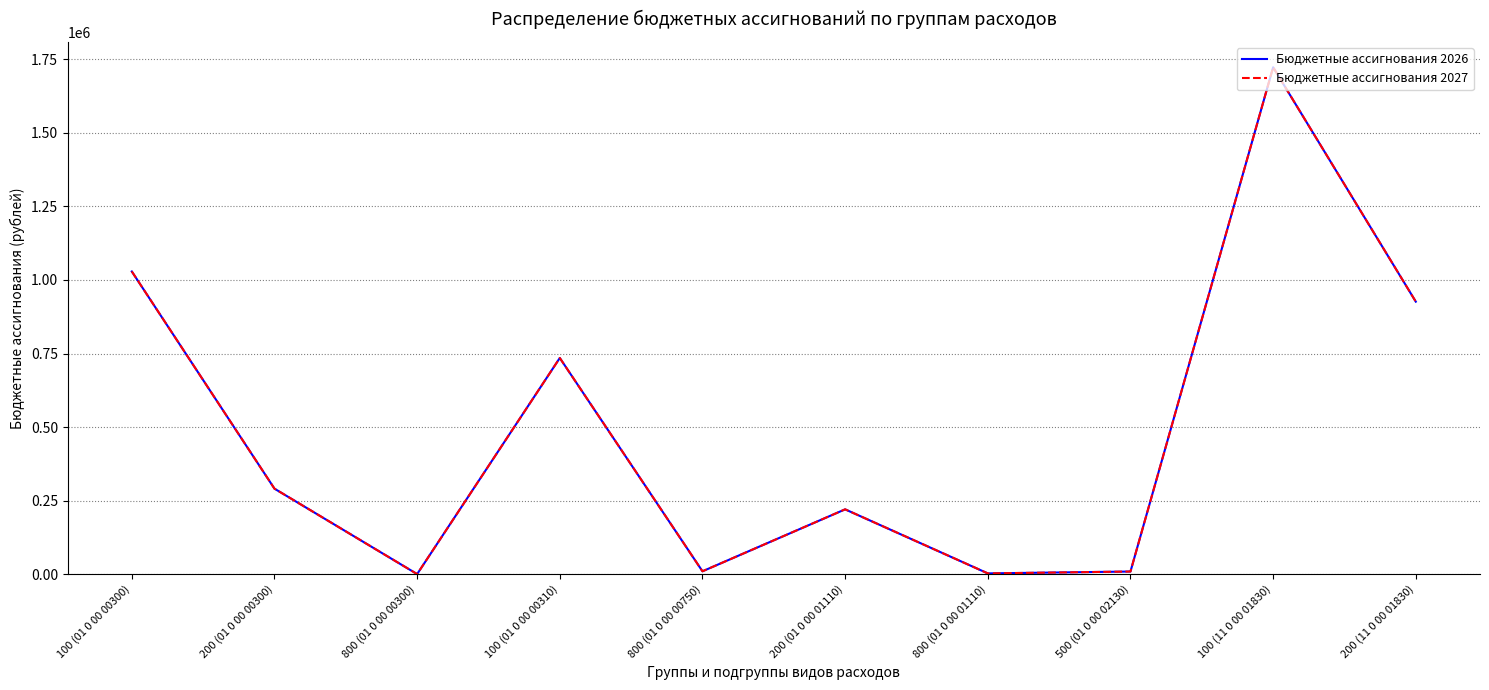

At which label does Бюджетные ассигнования 2026 first exceed 290800?

100 (01 0 00 00300)